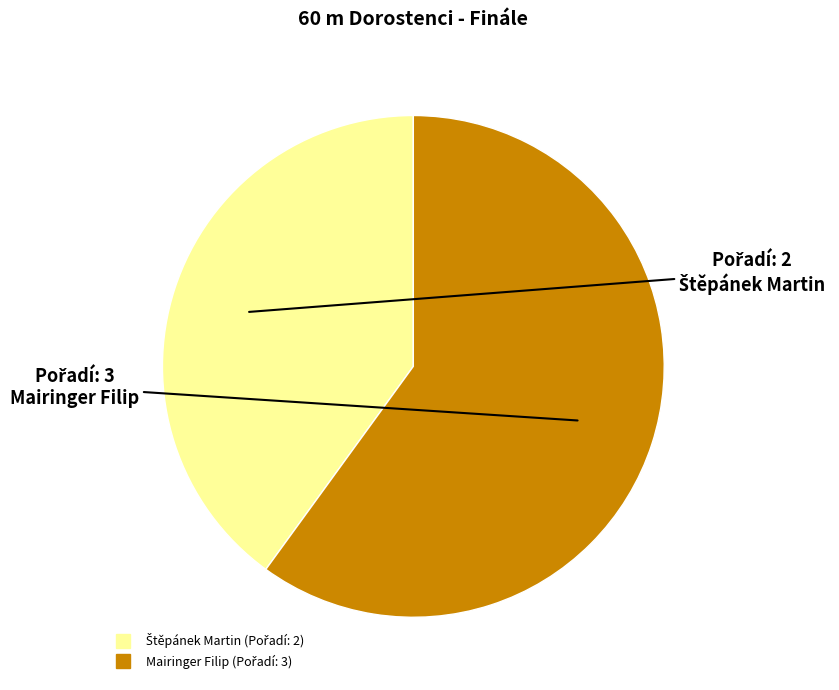

Does any single category account for the majority?

Yes